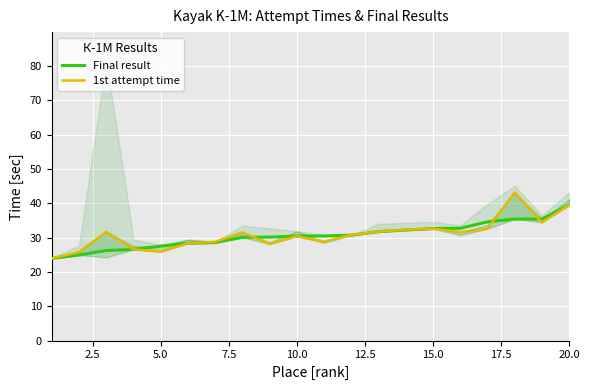

Rank the series at 20.0 from highest to lowest value.

Final result, 1st attempt time